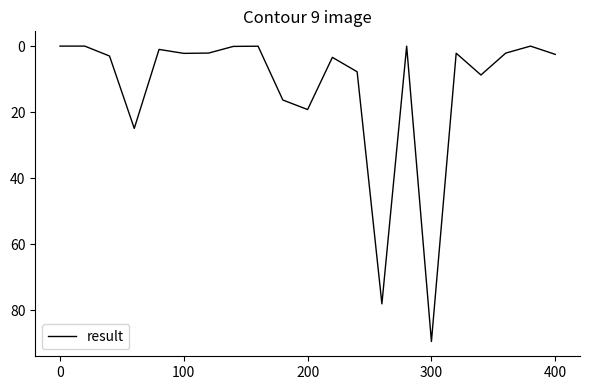

What is the greatest value displayed?

89.4